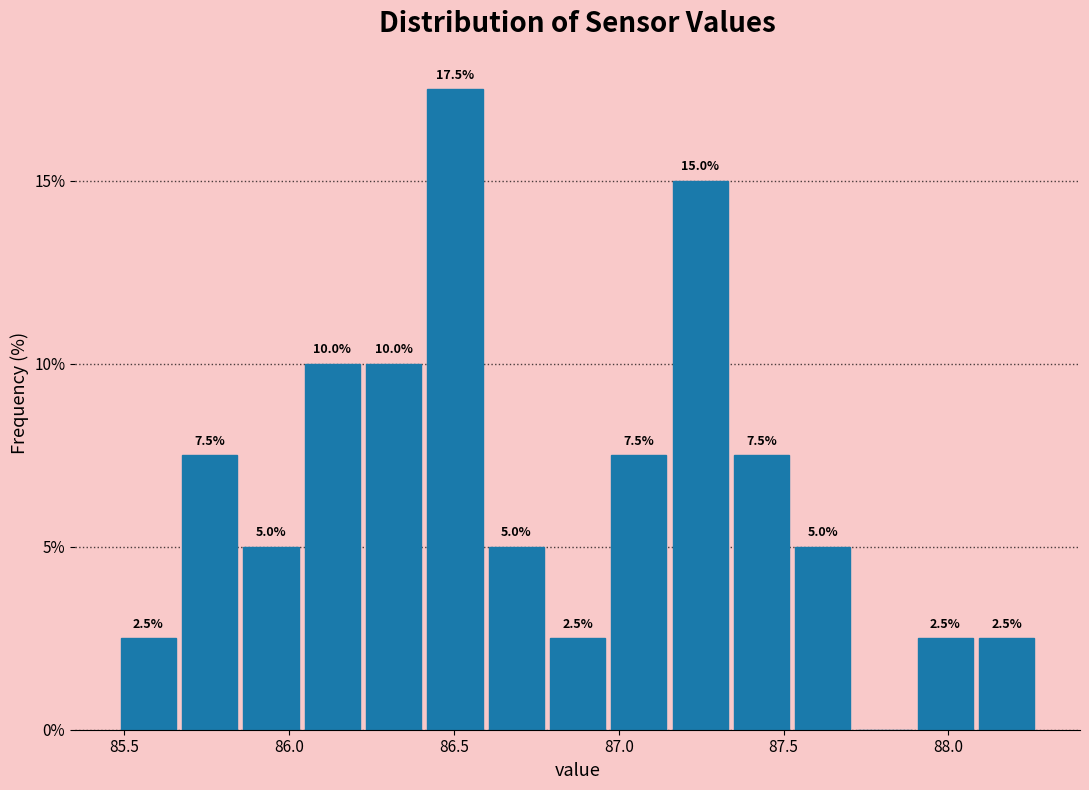

Read against the x-axis, roughly where is the centre of the tallest bar?

86.50